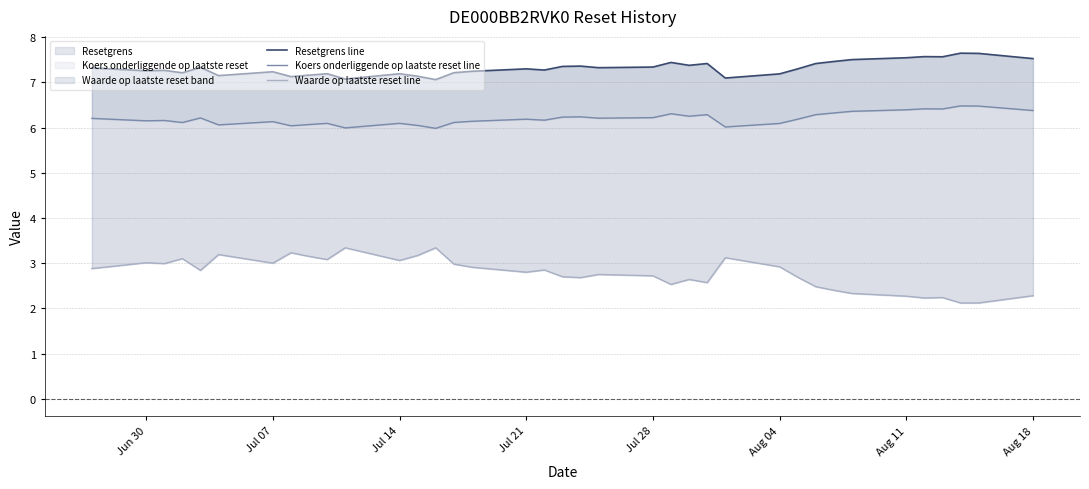

In Koers onderliggende op laatste reset line, how many points are lower than both neighbors (excluding endpoints)?

11